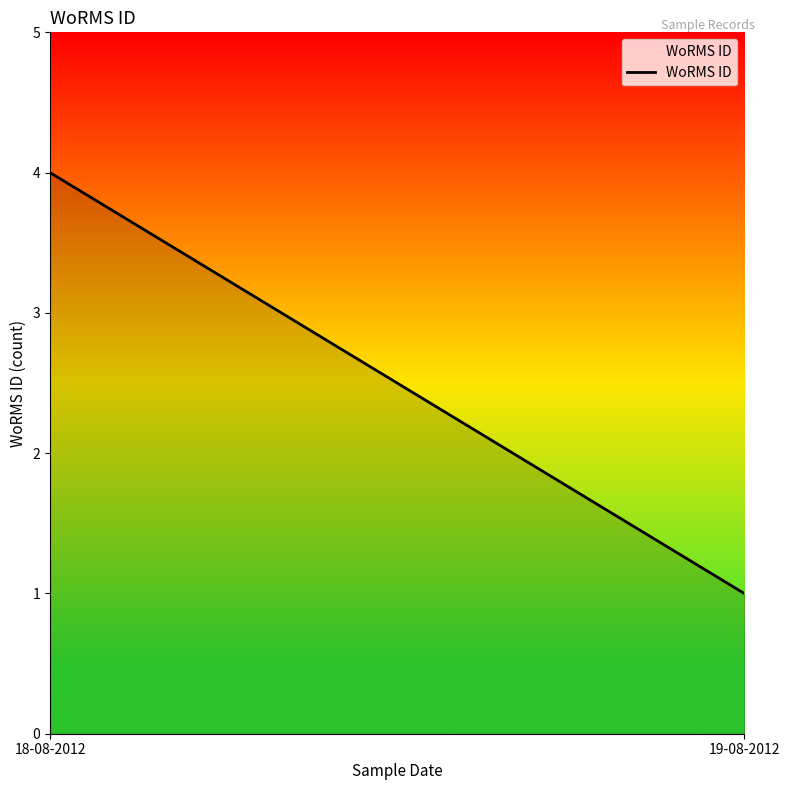

What position from the left is 18-08-2012?

1